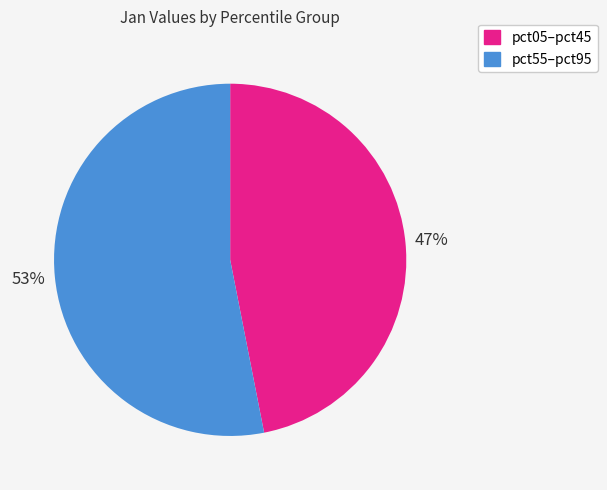

Does any single category account for the majority?

Yes